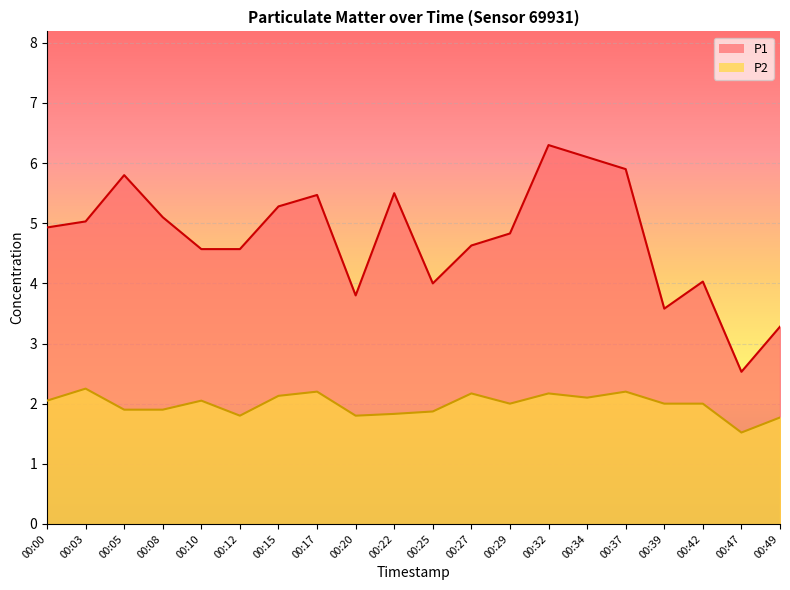

Which category has the lowest value in the P2 series?

00:47